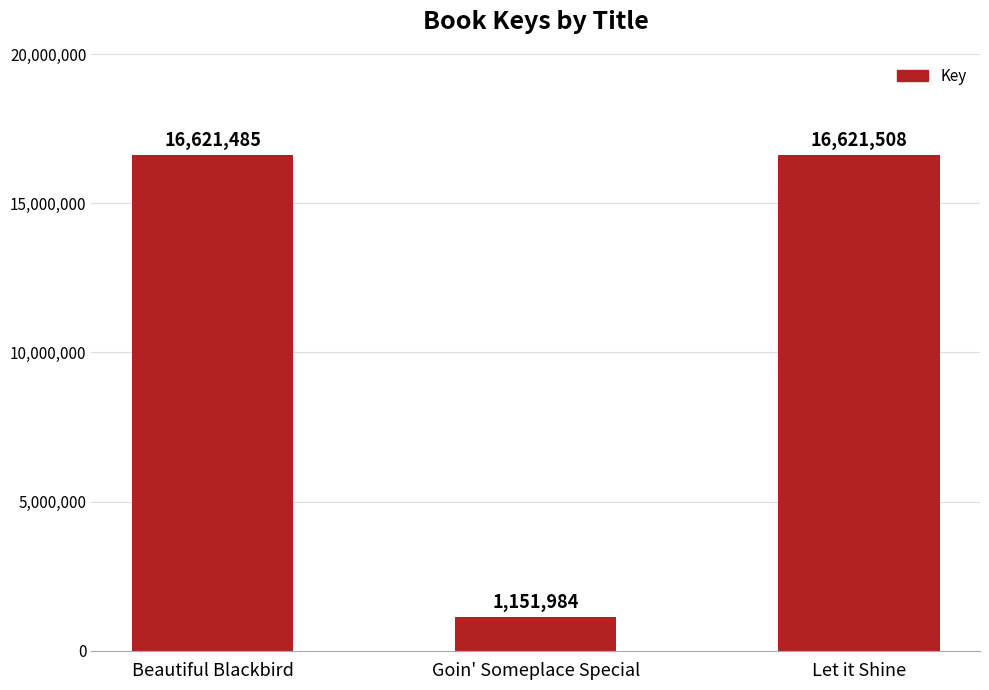

Approximately how many times larger is the value at Goin' Someplace Special compared to Let it Shine?

0.1